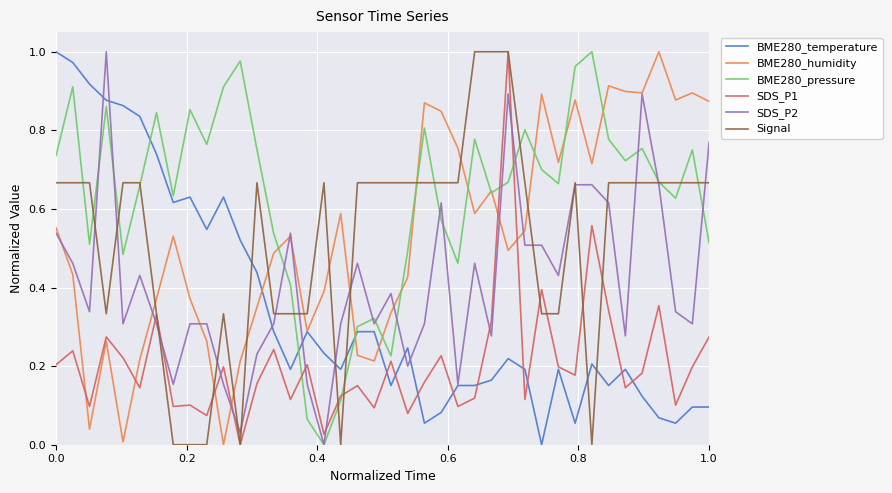

After their last crossing, which series has the higher values: BME280_pressure or BME280_temperature?

BME280_pressure